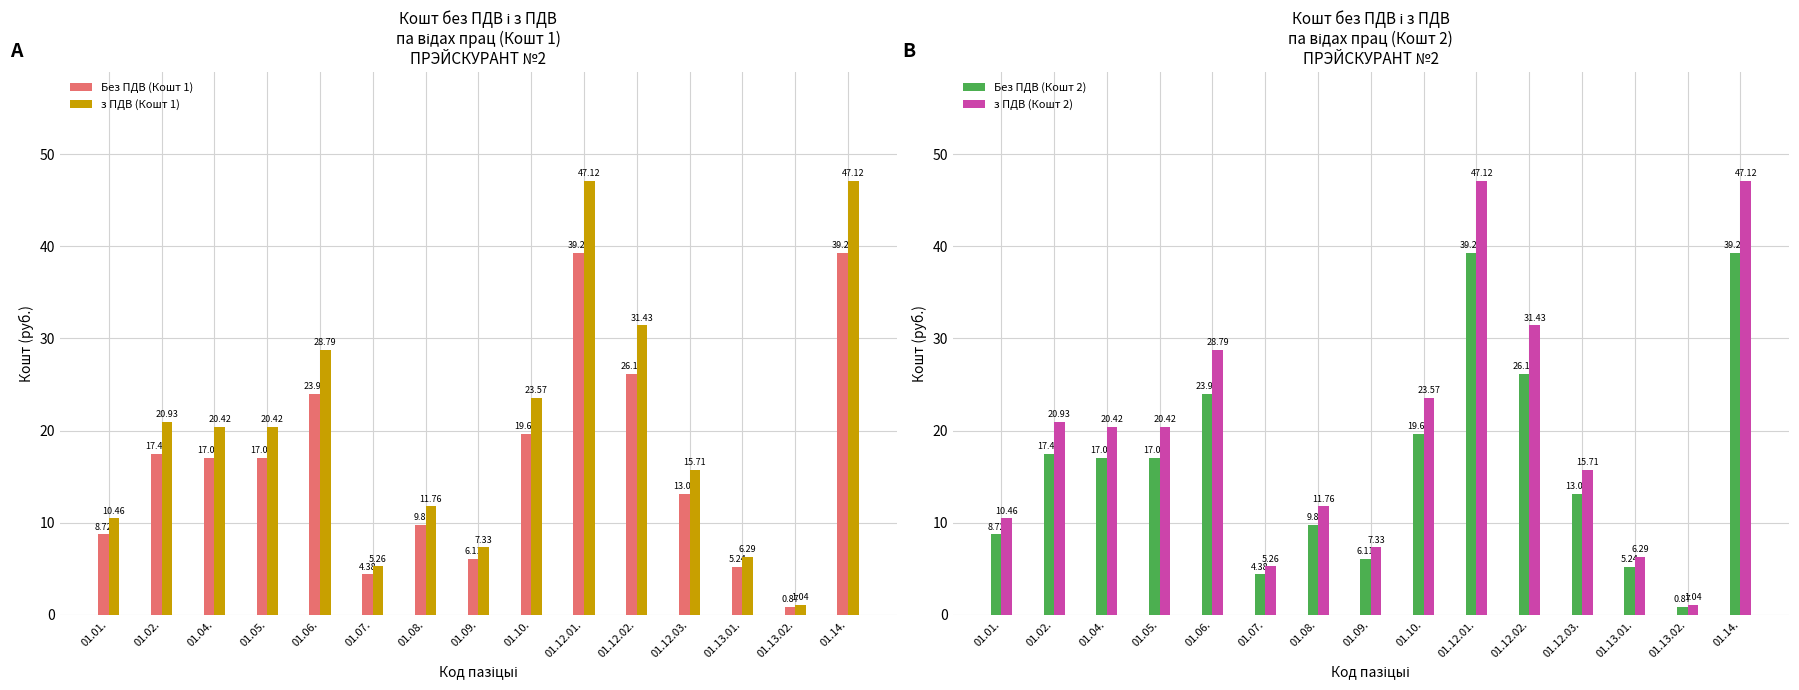

Reading left to right, list all the values displayed in this chart.

Без ПДВ (Кошт 1): 8.7	17.4	17.0	17.0	24.0	4.4	9.8	6.1	19.6	39.3	26.2	13.1	5.2	0.9	39.3
з ПДВ (Кошт 1): 10.5	20.9	20.4	20.4	28.8	5.3	11.8	7.3	23.6	47.1	31.4	15.7	6.3	1.0	47.1
Без ПДВ (Кошт 2): 8.7	17.4	17.0	17.0	24.0	4.4	9.8	6.1	19.6	39.3	26.2	13.1	5.2	0.9	39.3
з ПДВ (Кошт 2): 10.5	20.9	20.4	20.4	28.8	5.3	11.8	7.3	23.6	47.1	31.4	15.7	6.3	1.0	47.1